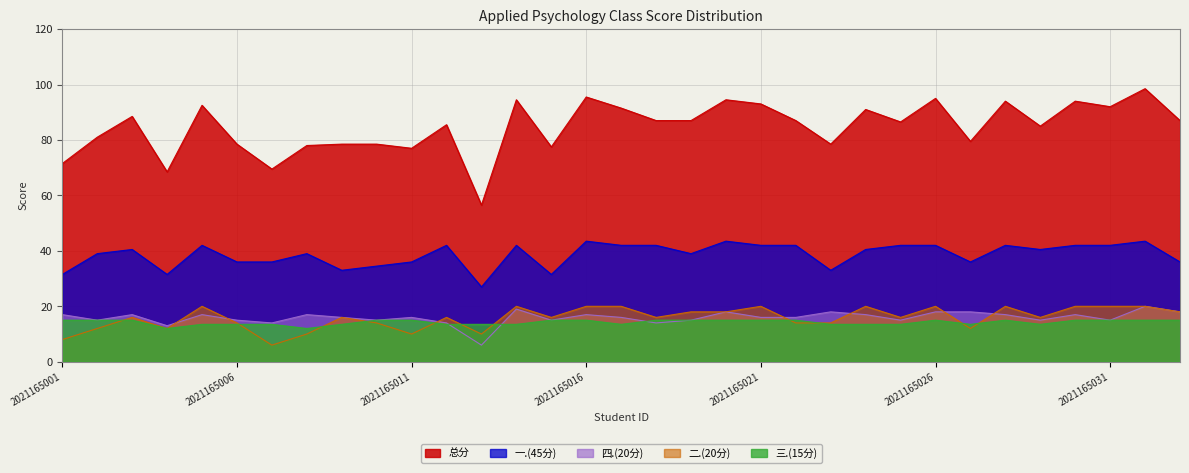

What is the greatest value displayed?

98.5